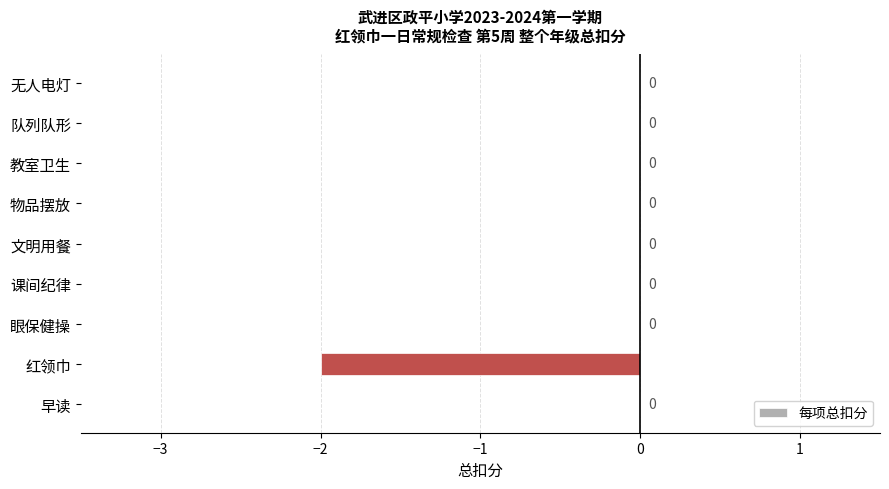

What is the sum of all values?

-2